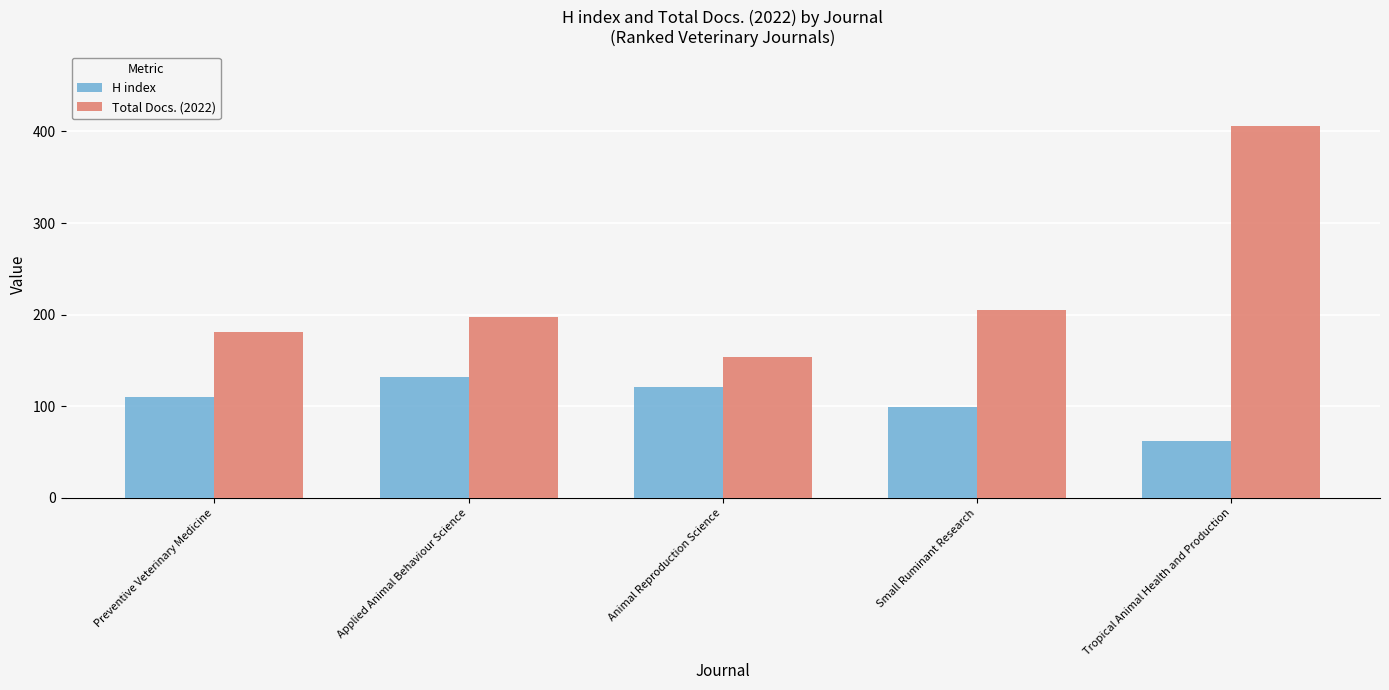

How many categories are shown in the chart?

5